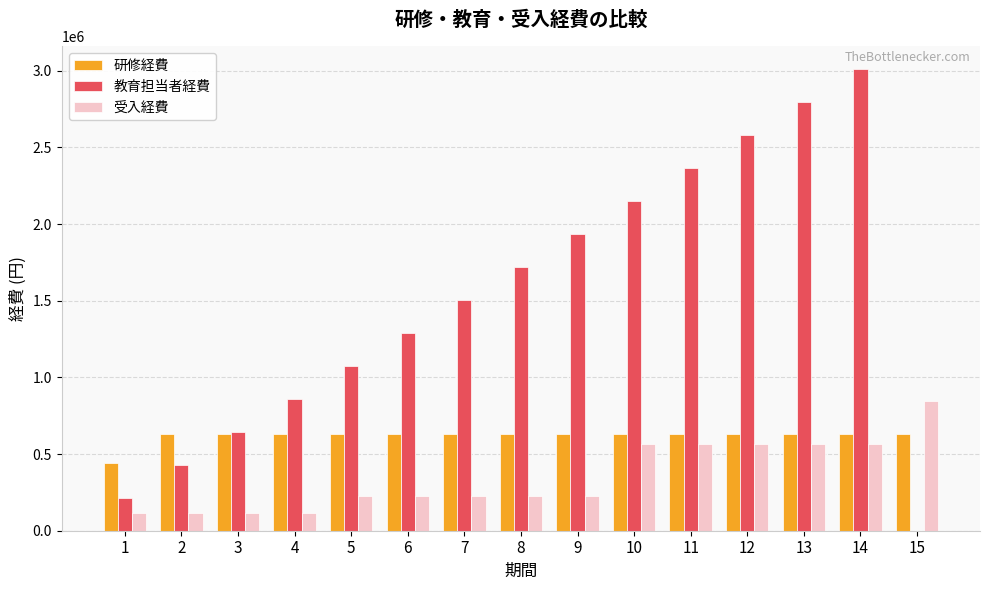

The value of 教育担当者経費 at 13 is 833600. True or false?

False